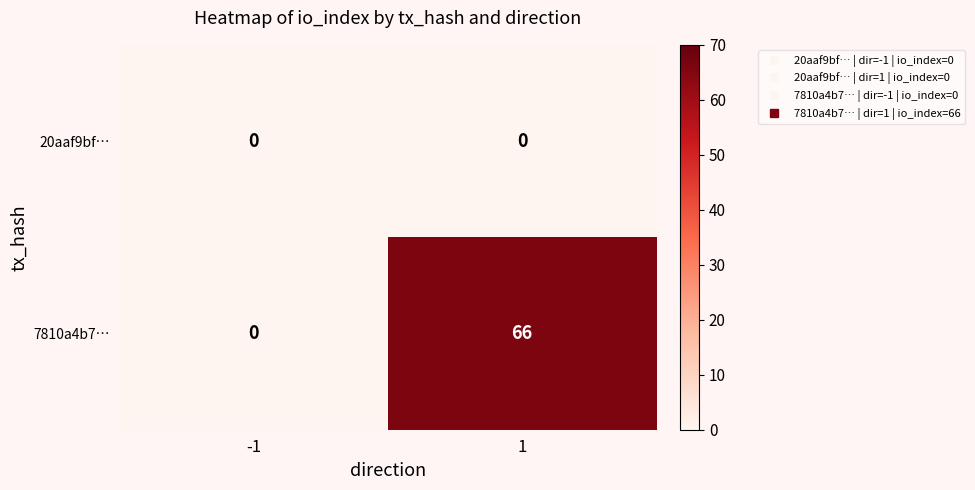

Reading right to left, what are all the values shown in this chart?

20aaf9bf…: 1=0	-1=0
7810a4b7…: 1=66	-1=0